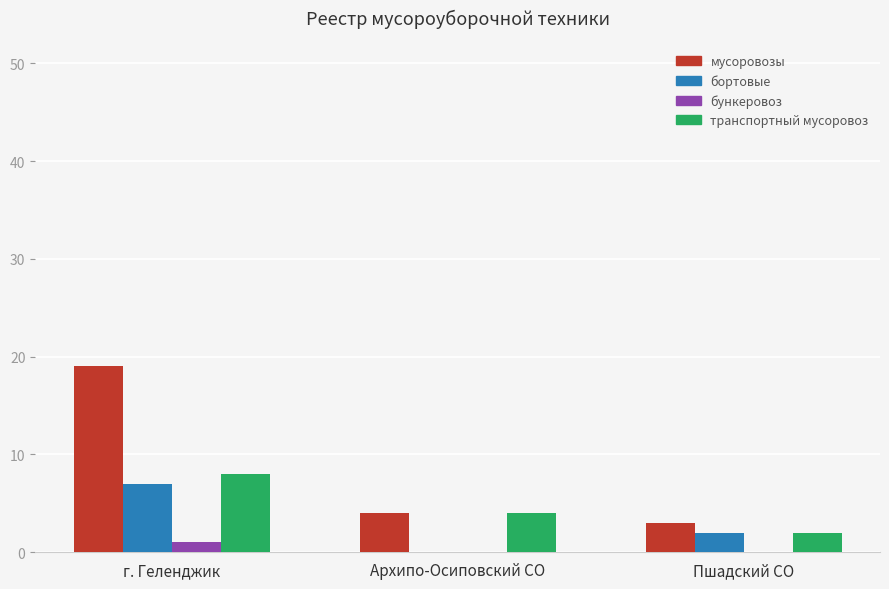

What is the difference between the бункеровоз values at г. Геленджик and Пшадский СО?

1